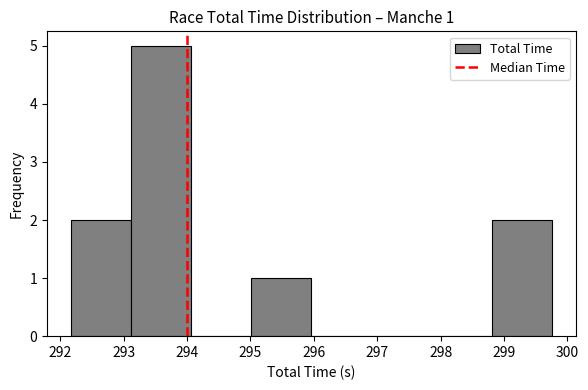

Over which range of the x-axis is the bar tallest?

293.1 to 294.1